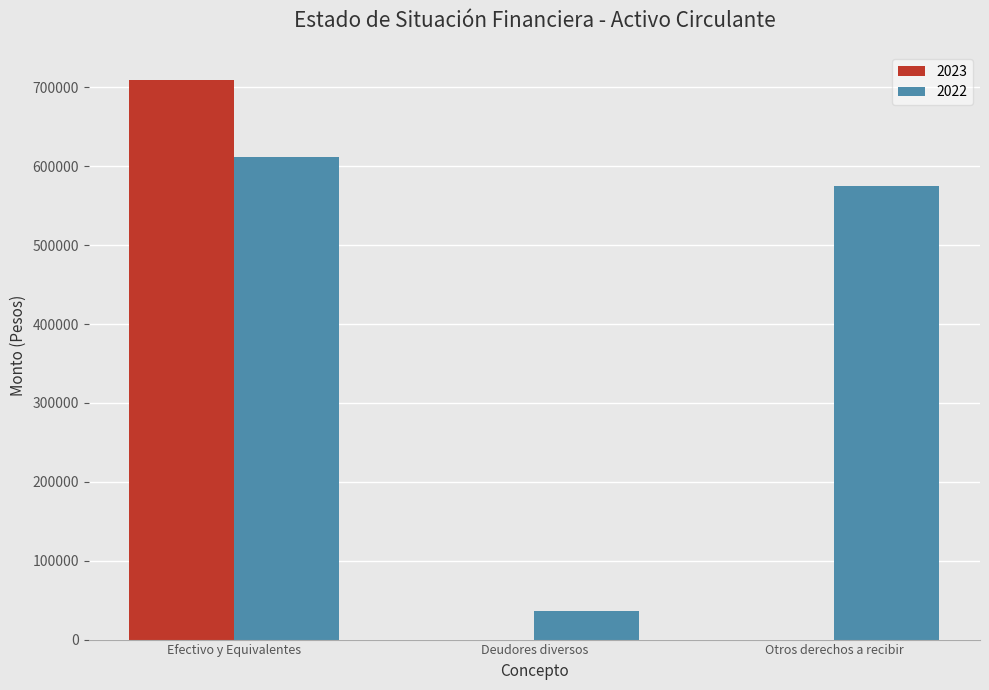

Which series has the largest total across all categories?

2022